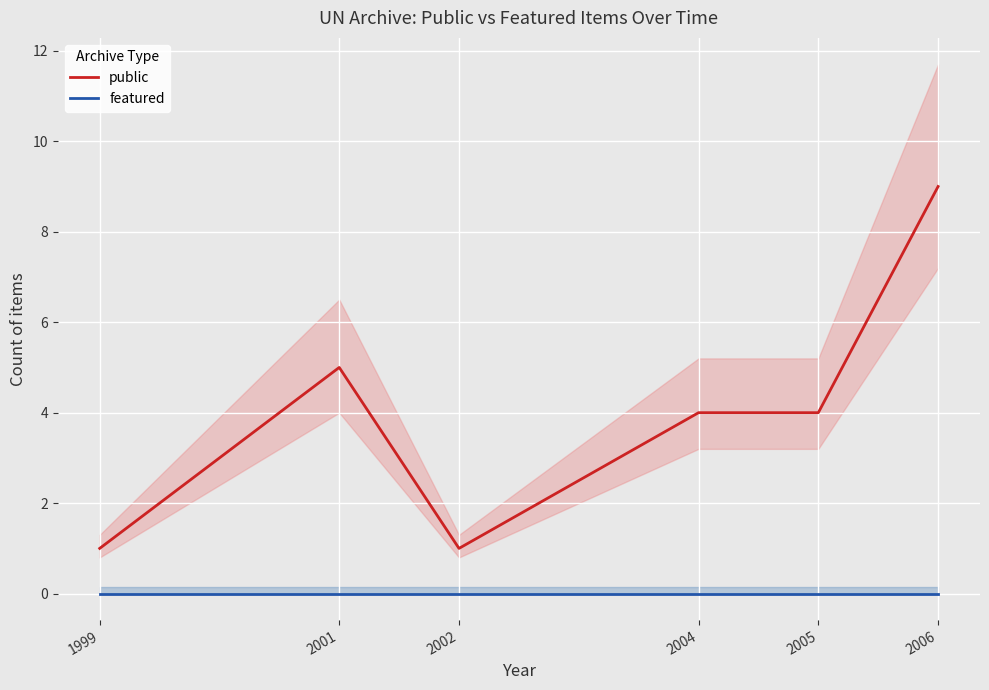

Which has a higher value, 2004 or 2006?

2006